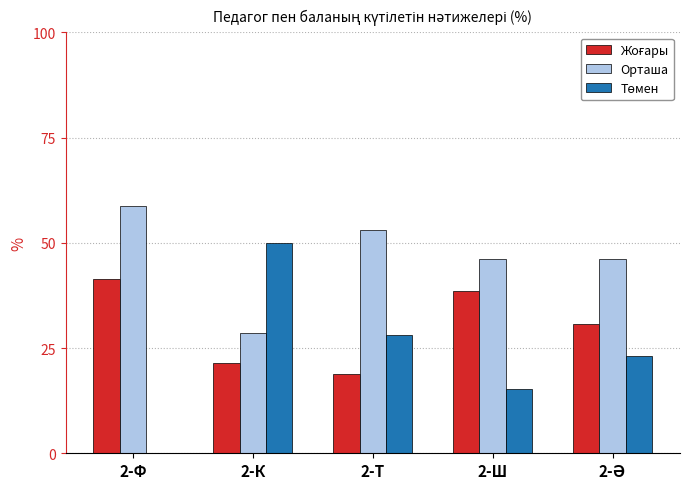

Which label corresponds to the largest value in the chart?

2-Ф